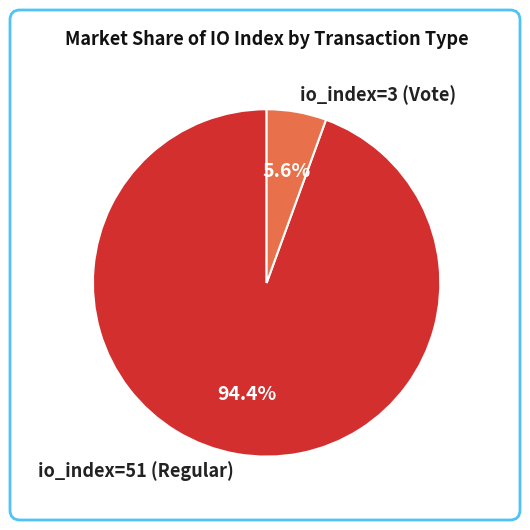

What is the majority slice?

io_index=51 (Regular)